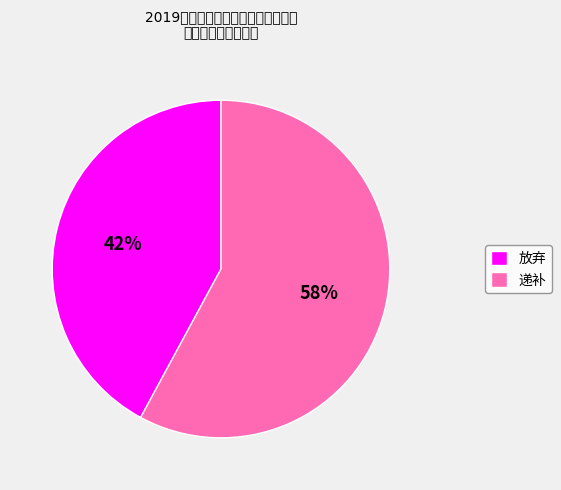

How many slices are in this pie chart?

2